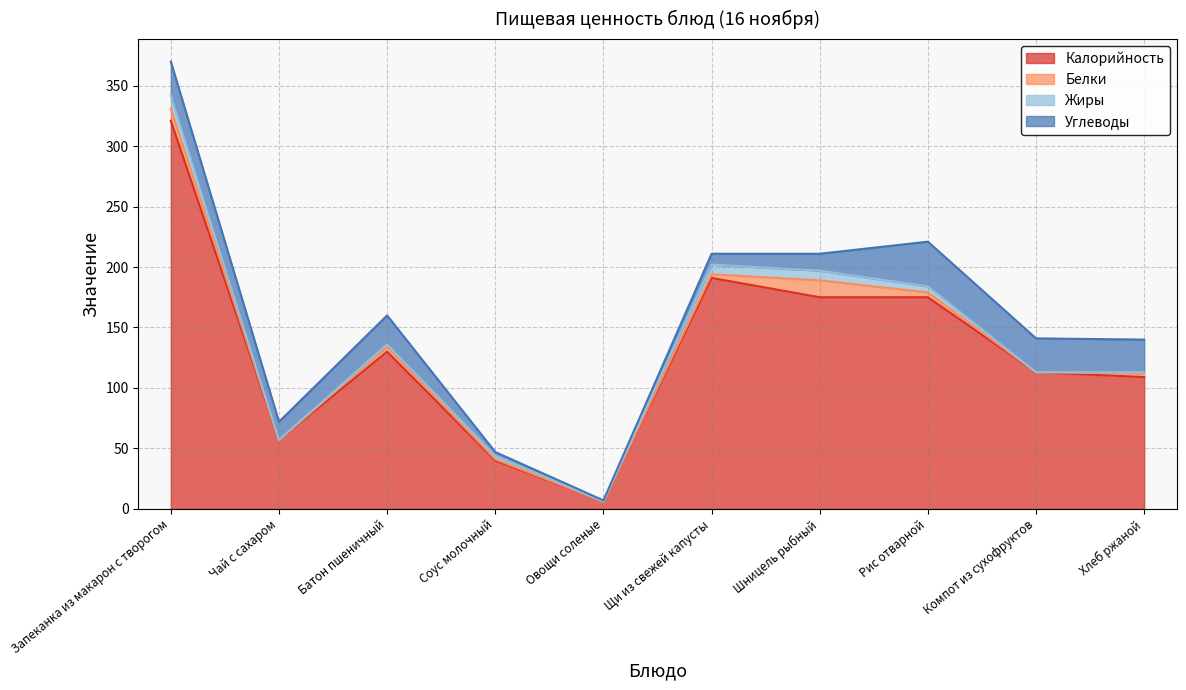

Which series has the largest range (max minus min)?

Калорийность